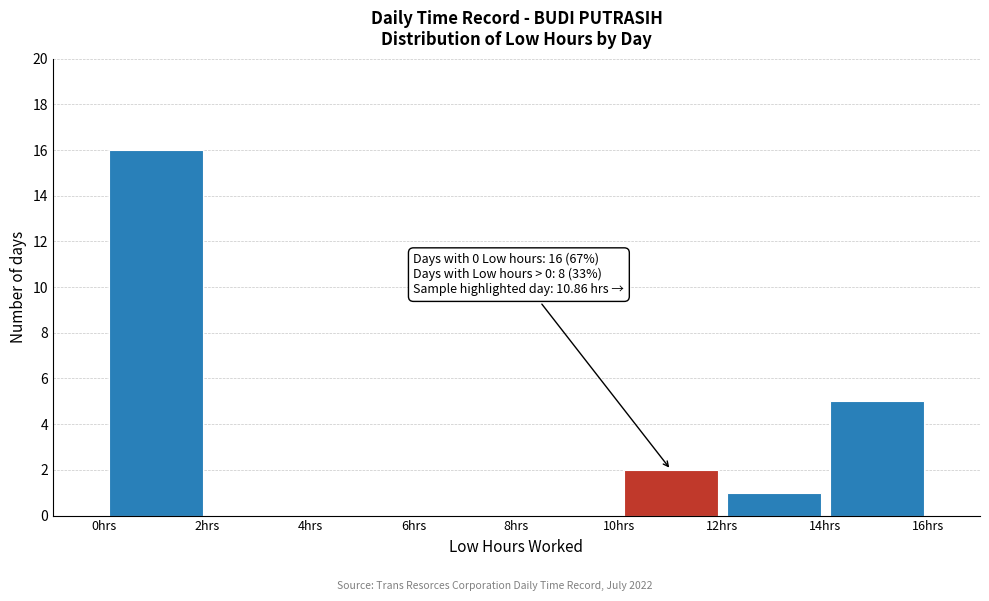

Which range on the x-axis has the tallest bar?

0 to 2